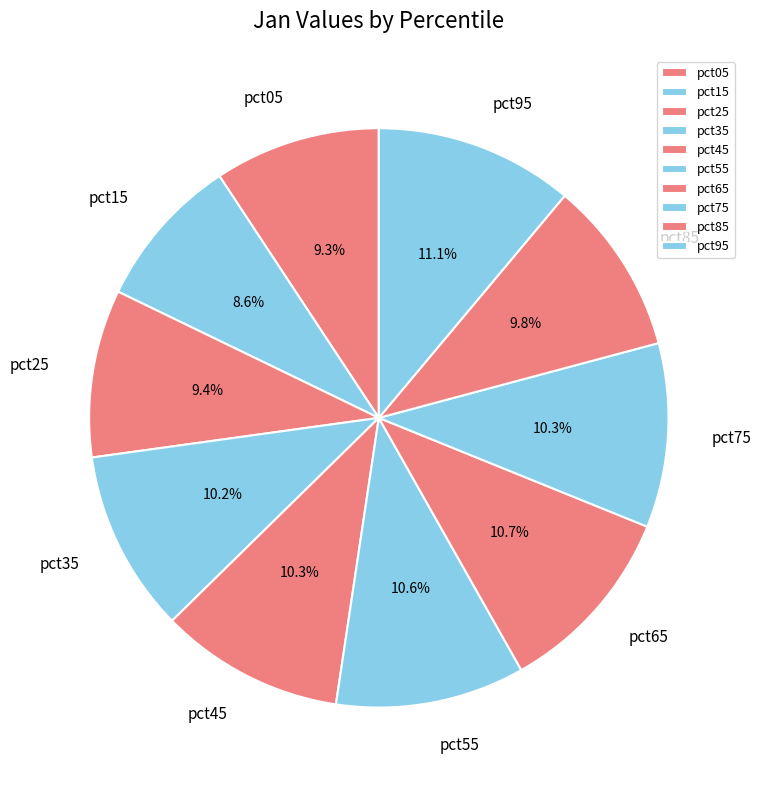

Which slice is the smallest?

pct15